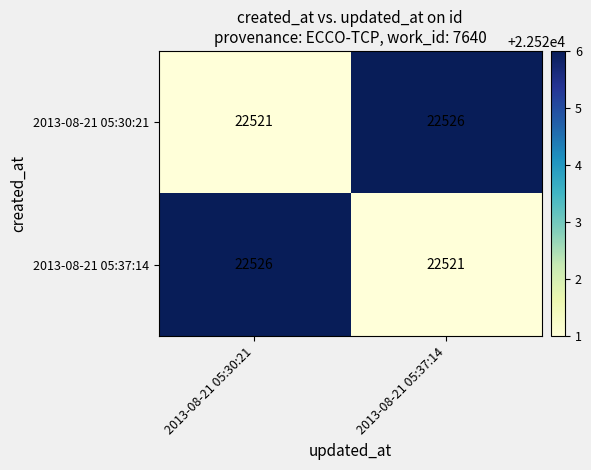

The 2013-08-21 05:30:21 series shows 22521 at 2013-08-21 05:30:21. True or false?

True